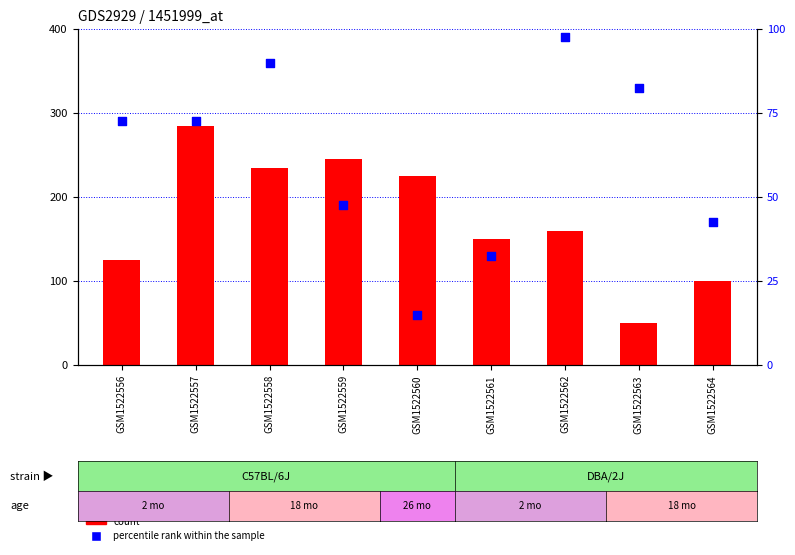

What are all the series names shown in the legend?

count, percentile rank within the sample